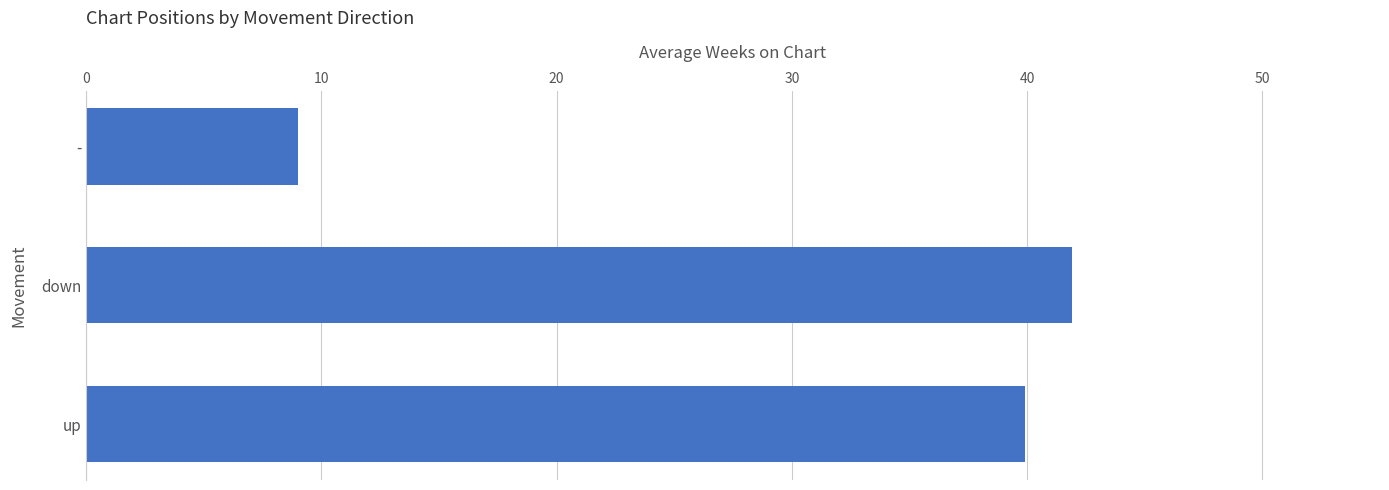

Reading bottom to top, extract all data points from this chart.

up=39.9	down=41.9	-=9.0